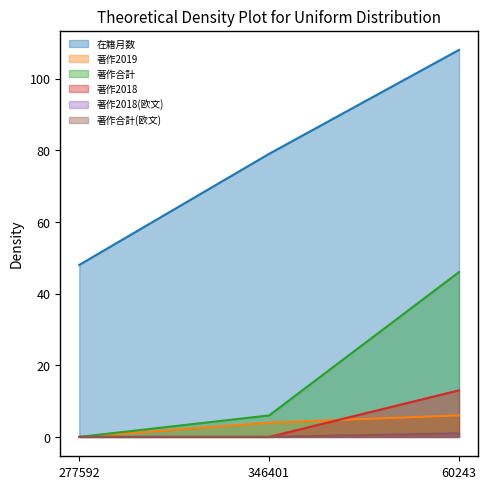

Reading right to left, list all the values displayed in this chart.

在籍月数: 60243=108	346401=79	277592=48
著作2019: 60243=6	346401=4	277592=0
著作合計: 60243=46	346401=6	277592=0
著作2018: 60243=13	346401=0	277592=0
著作2018(欧文): 60243=1	346401=0	277592=0
著作合計(欧文): 60243=1	346401=0	277592=0